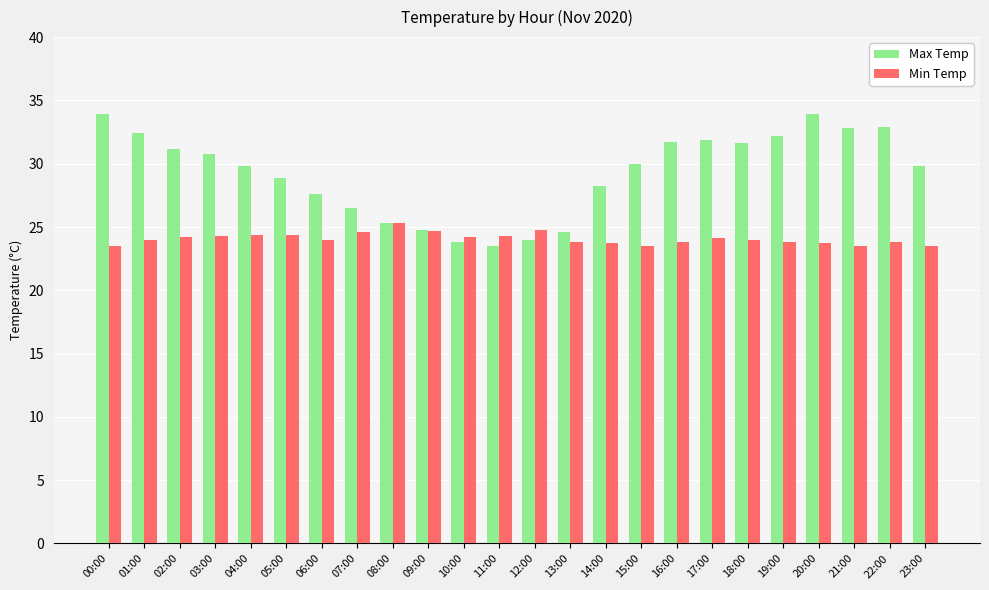

True or false: Max Temp has a value of 31.2 at 02:00.

True